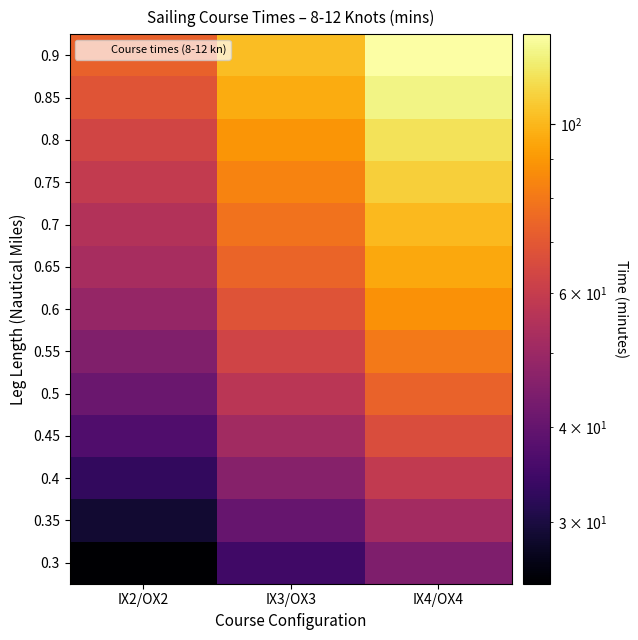

At how many categories does at least one series exceed 49?

3